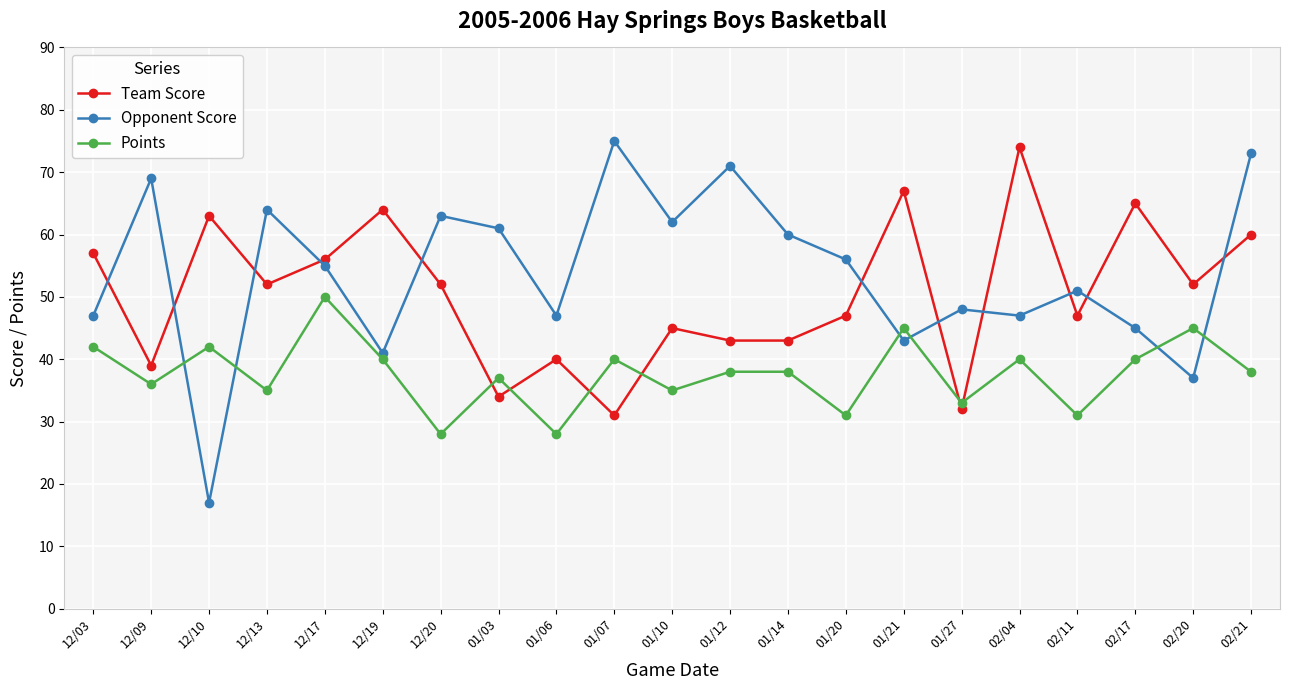

At which label does Team Score reach its minimum?

01/07